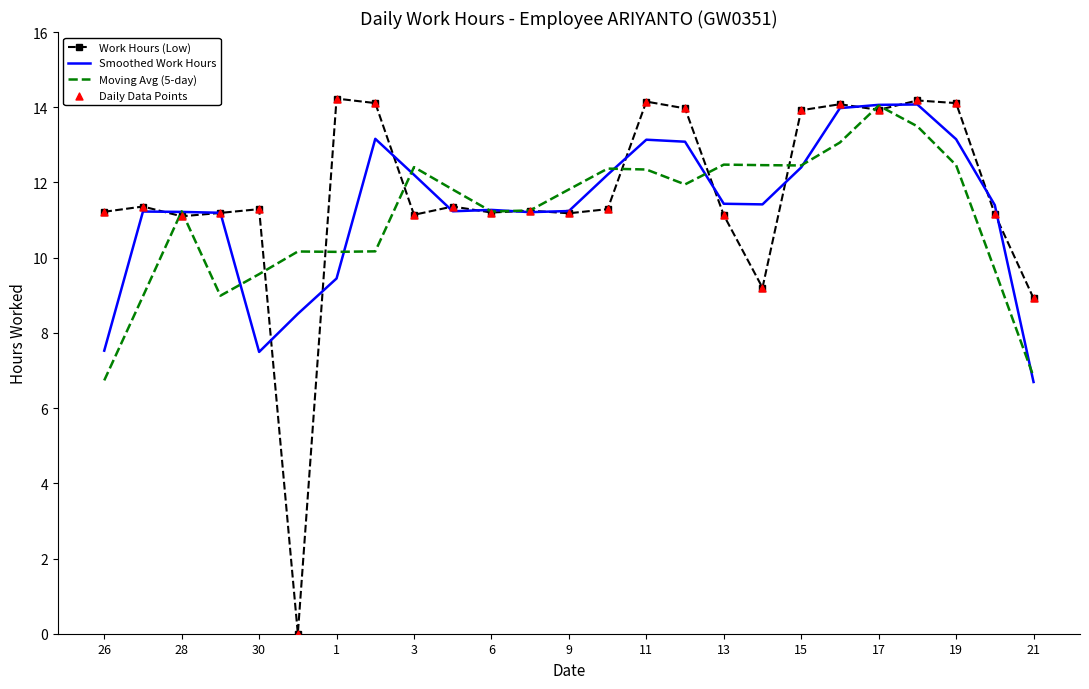

What is the maximum value shown in the chart?

14.2